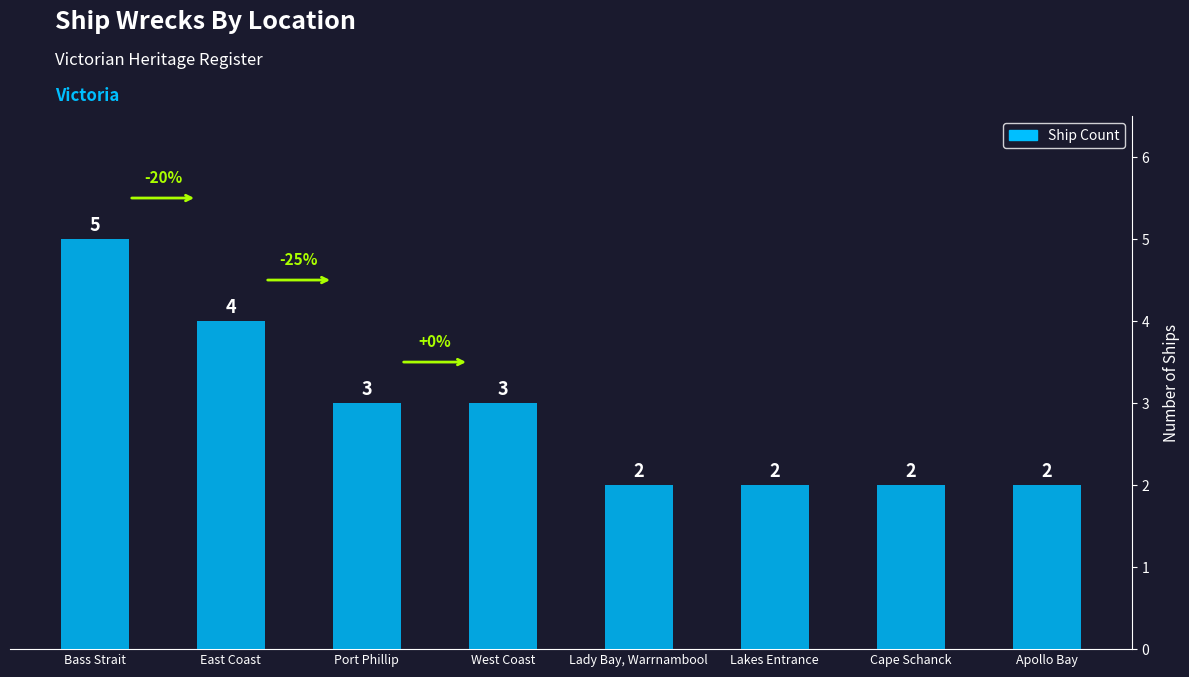

At which category does the chart reach its peak across all series?

Bass Strait